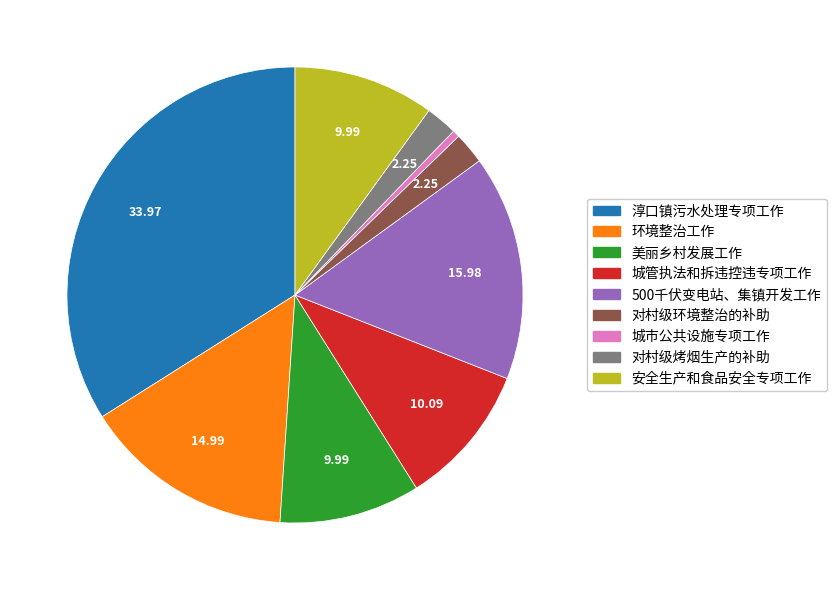

Is 对村级环境整治的补助 the majority of the pie?

No